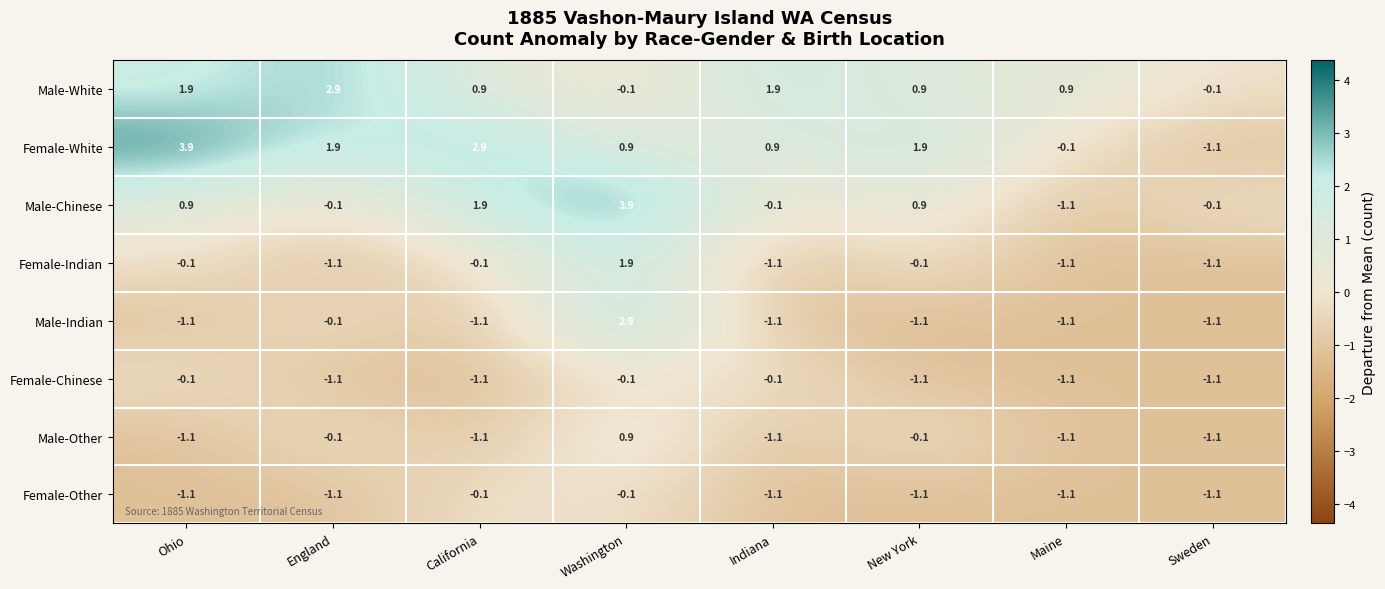

Which series has the largest total across all categories?

Female-White